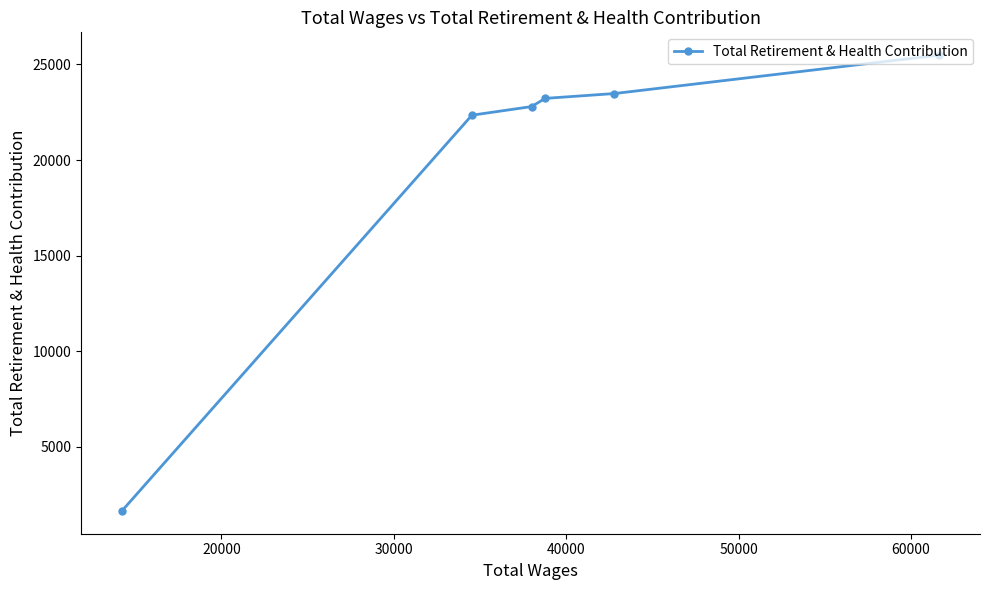

What is the minimum value shown in the chart?

1649.6